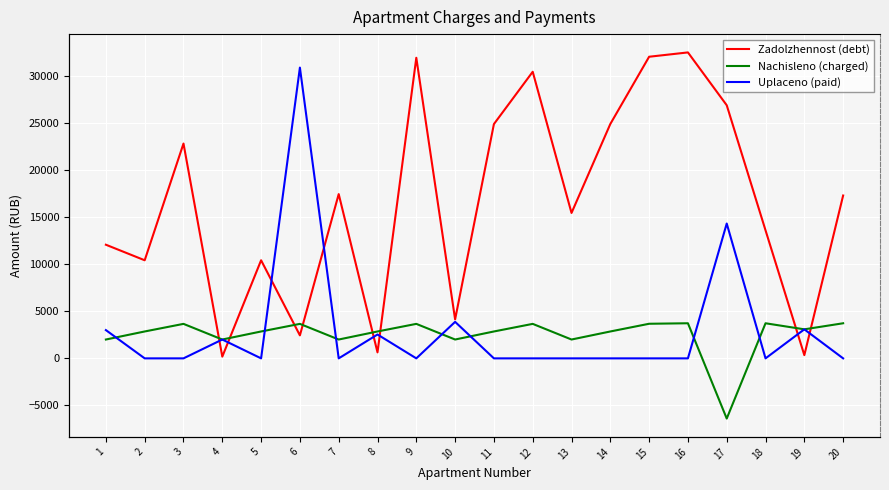

What is the sum of all Nachisleno (charged) values?

50471.2